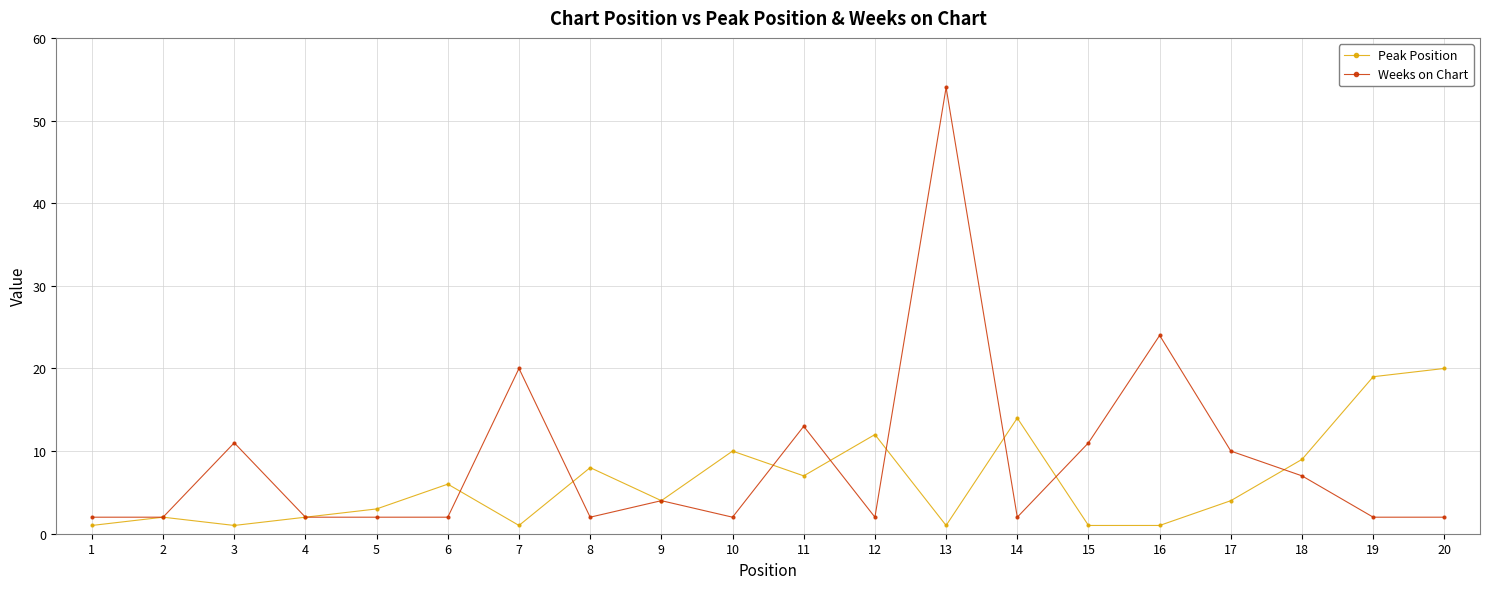

Reading left to right, list all the values displayed in this chart.

Peak Position: 1=1	2=2	3=1	4=2	5=3	6=6	7=1	8=8	9=4	10=10	11=7	12=12	13=1	14=14	15=1	16=1	17=4	18=9	19=19	20=20
Weeks on Chart: 1=2	2=2	3=11	4=2	5=2	6=2	7=20	8=2	9=4	10=2	11=13	12=2	13=54	14=2	15=11	16=24	17=10	18=7	19=2	20=2